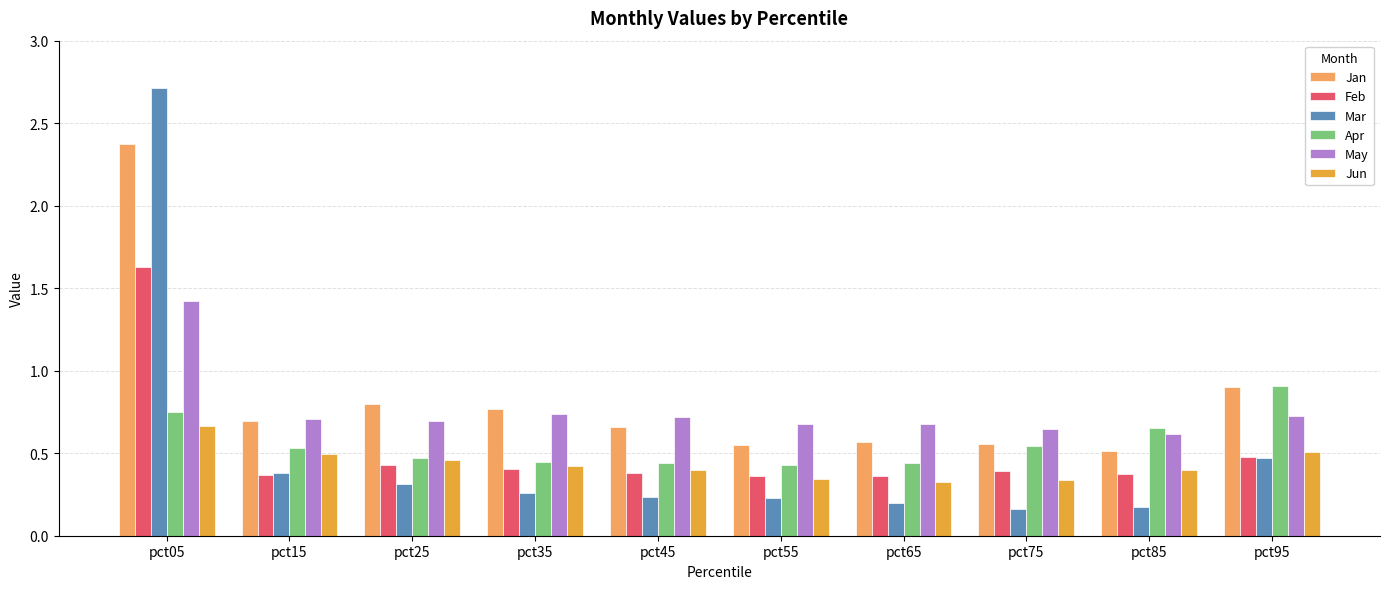

Which label corresponds to the largest value in the chart?

pct05